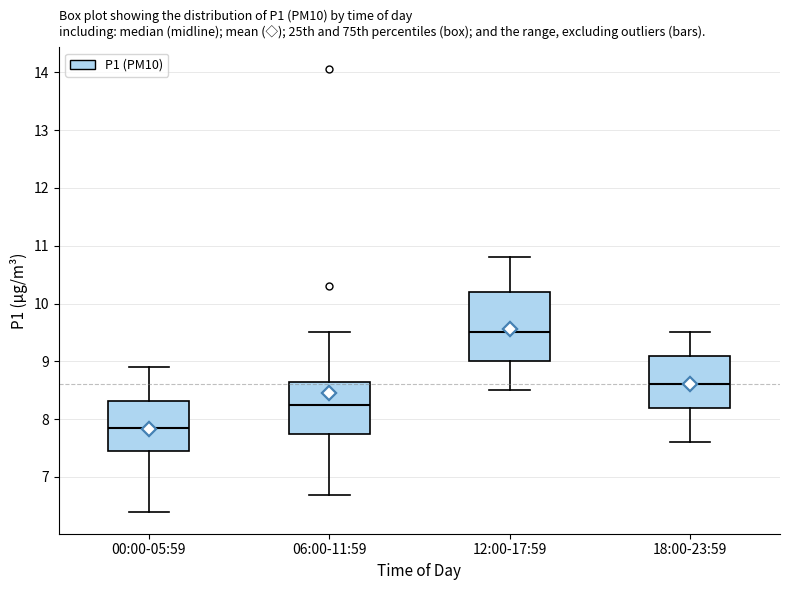

Reading left to right, transcribe this box plot: for each box, give where its median line is, the range the box spans, and where its two whiskers end, as read against the y-axis. The values are not printed on the chart, so give them approximately, as read against the axis.

00:00-05:59: median 7.9, box 7.5 to 8.3, whiskers 6.4 to 8.9
06:00-11:59: median 8.3, box 7.8 to 8.7, whiskers 6.7 to 9.5
12:00-17:59: median 9.5, box 9.0 to 10.2, whiskers 8.5 to 10.8
18:00-23:59: median 8.6, box 8.2 to 9.1, whiskers 7.6 to 9.5